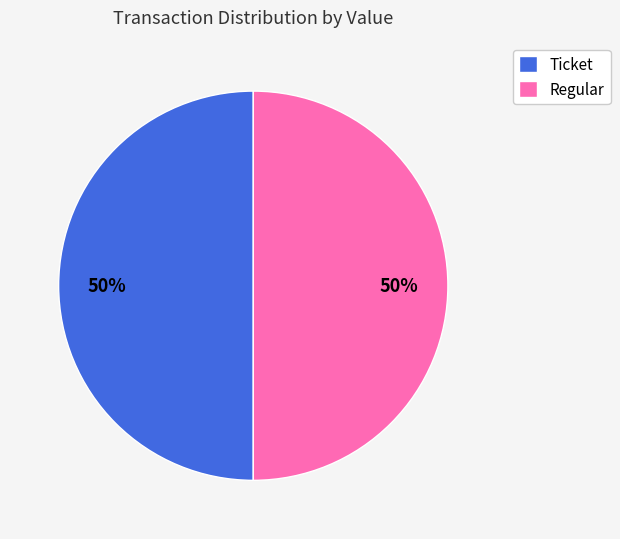

What percentage is the Ticket slice, to the nearest percent?

50%